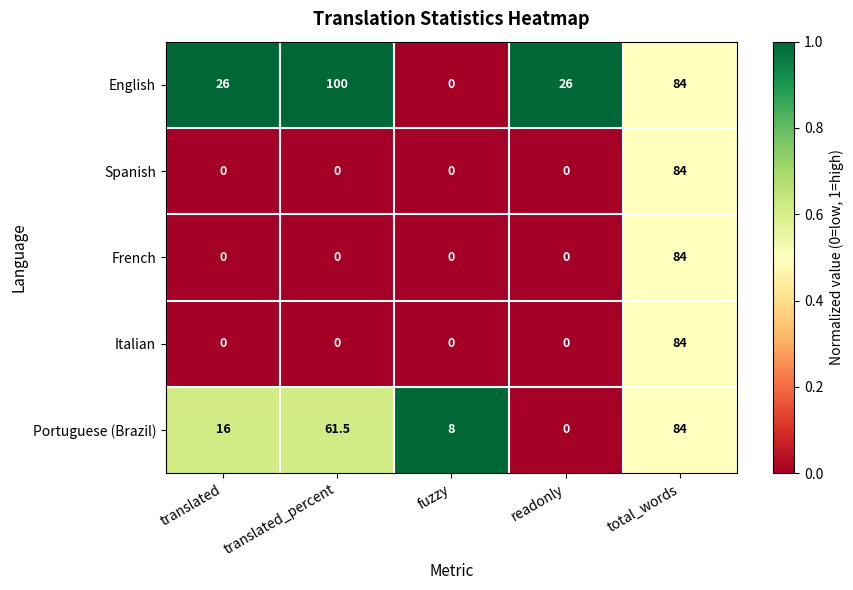

What is the total value across all series at translated_percent?

161.5